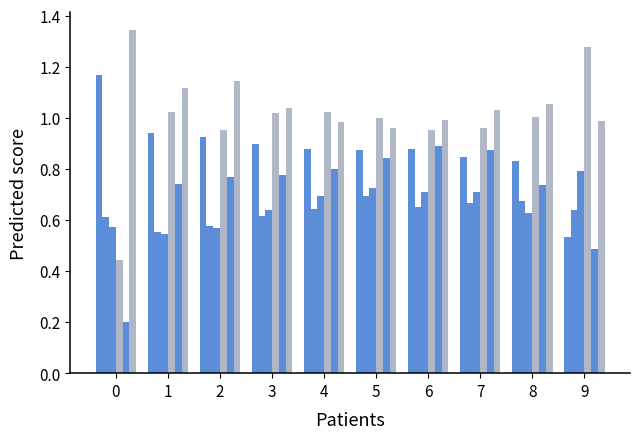

How many bars are there in total?

60